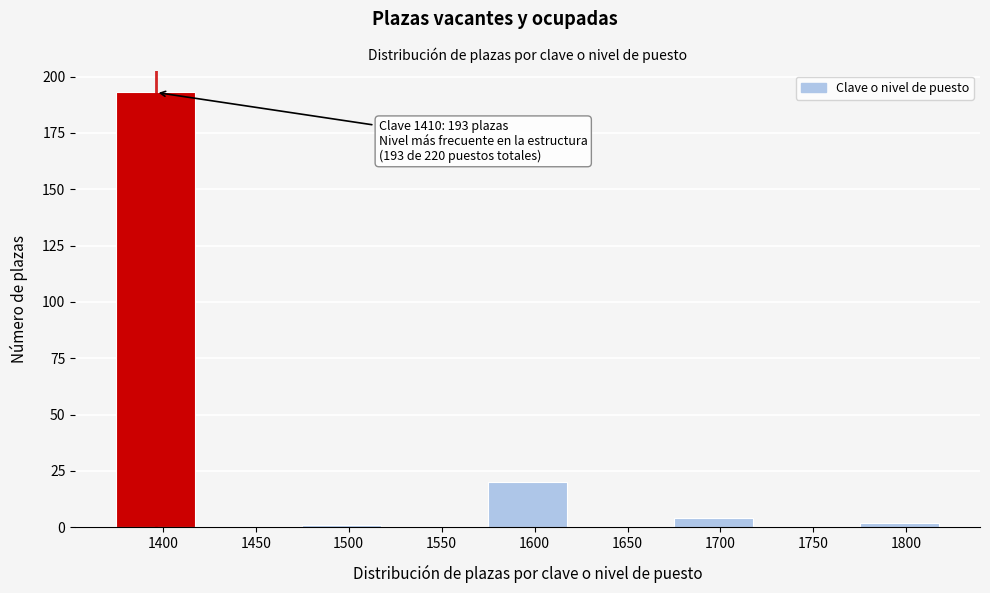

Reading left to right, extract all data points from this chart.

1400=193	1450=0	1500=1	1550=0	1600=20	1650=0	1700=4	1750=0	1800=2